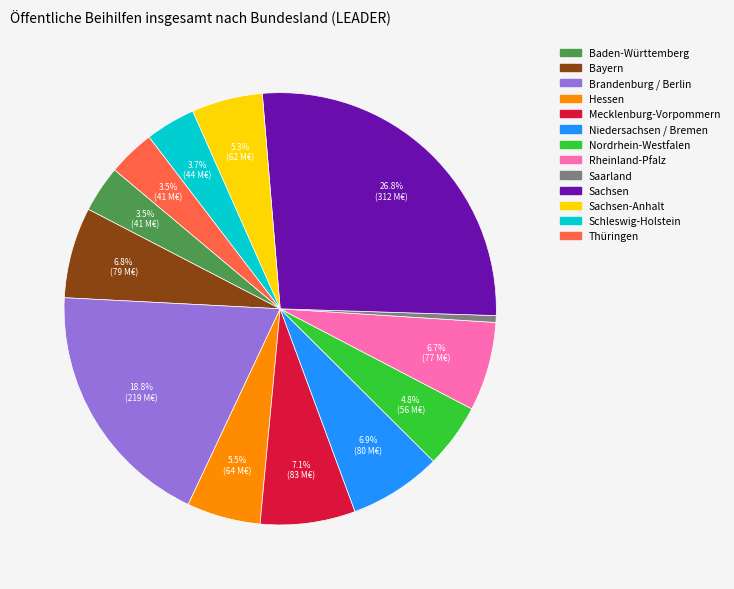

Does any single category account for the majority?

No